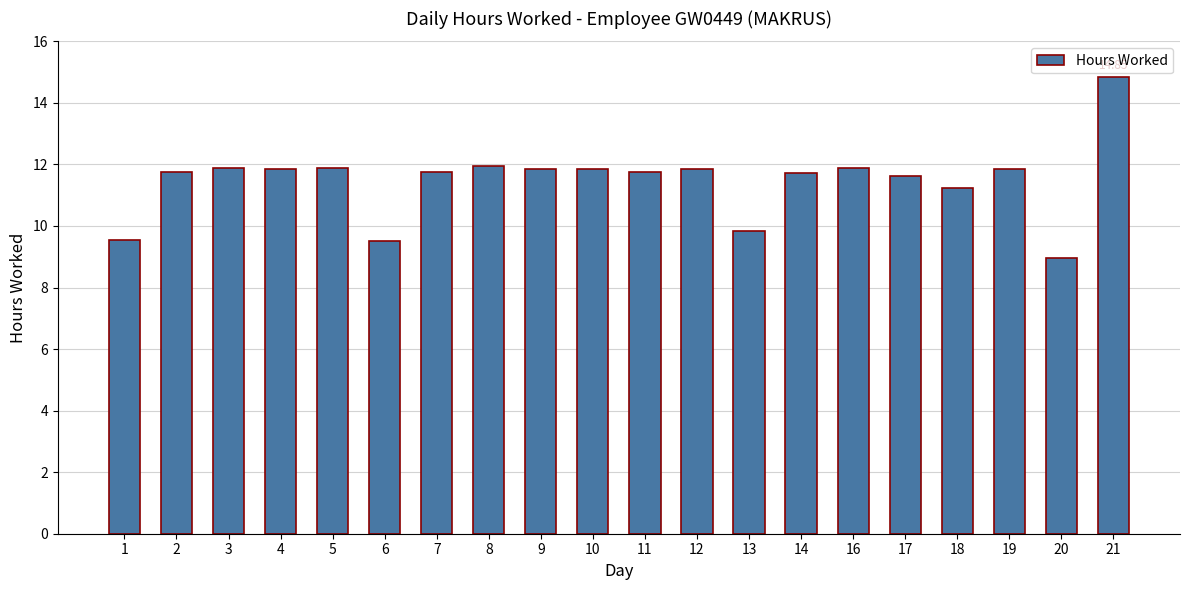

What is the ratio of the value at 7 to the value at 21?

0.8